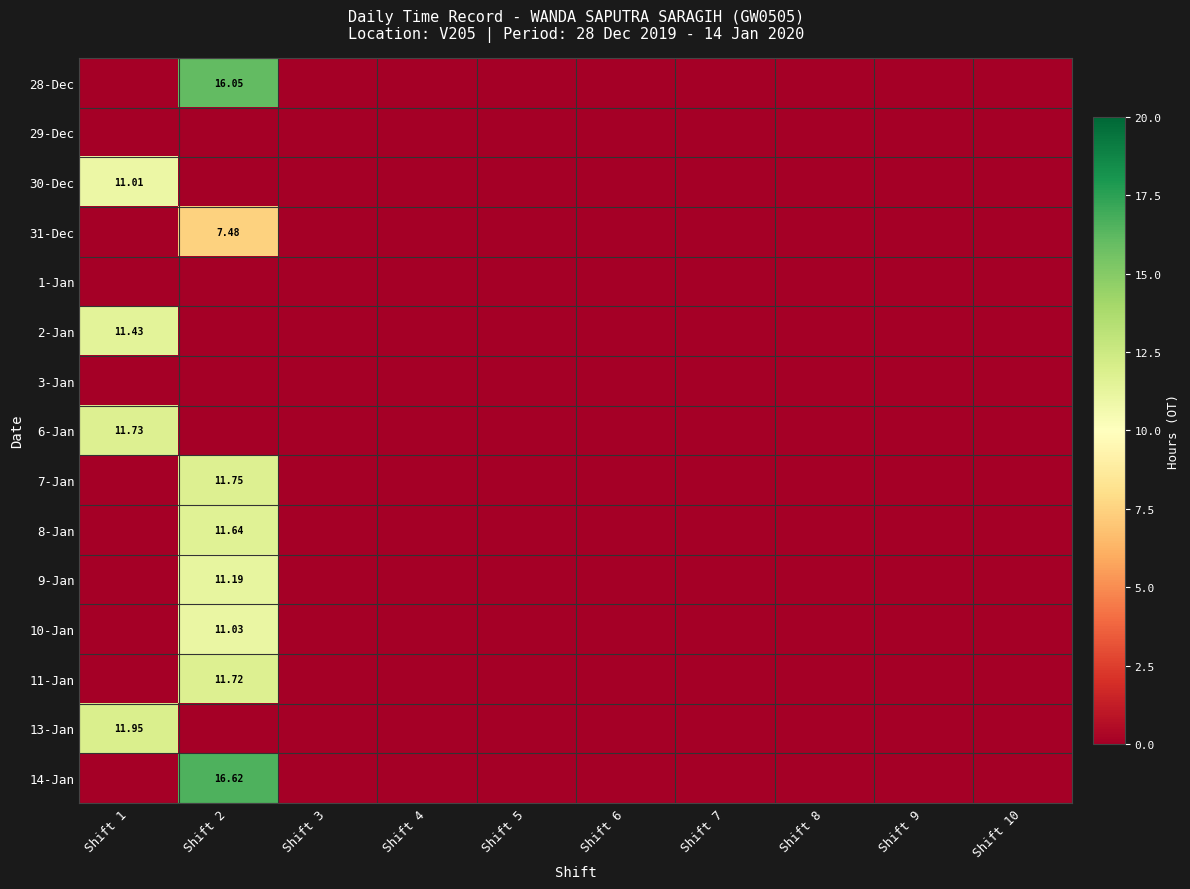

List the series in order of their peak value, highest first.

14-Jan, 28-Dec, 13-Jan, 7-Jan, 6-Jan, 11-Jan, 8-Jan, 2-Jan, 9-Jan, 10-Jan, 30-Dec, 31-Dec, 29-Dec, 1-Jan, 3-Jan